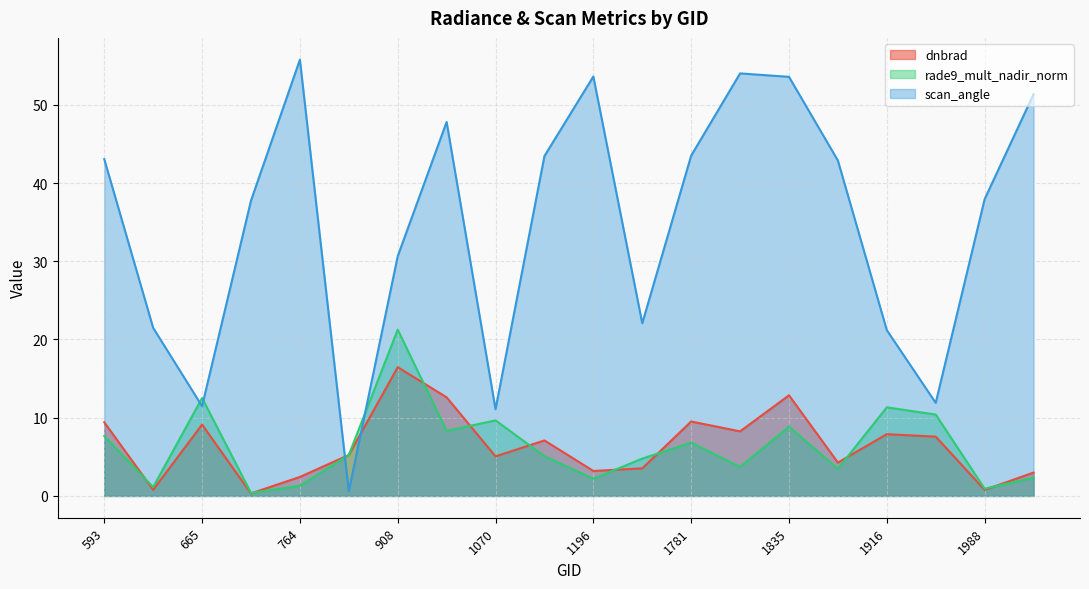

Is the value of rade9_mult_nadir_norm at 629 greater than the value of scan_angle at 1781?

No